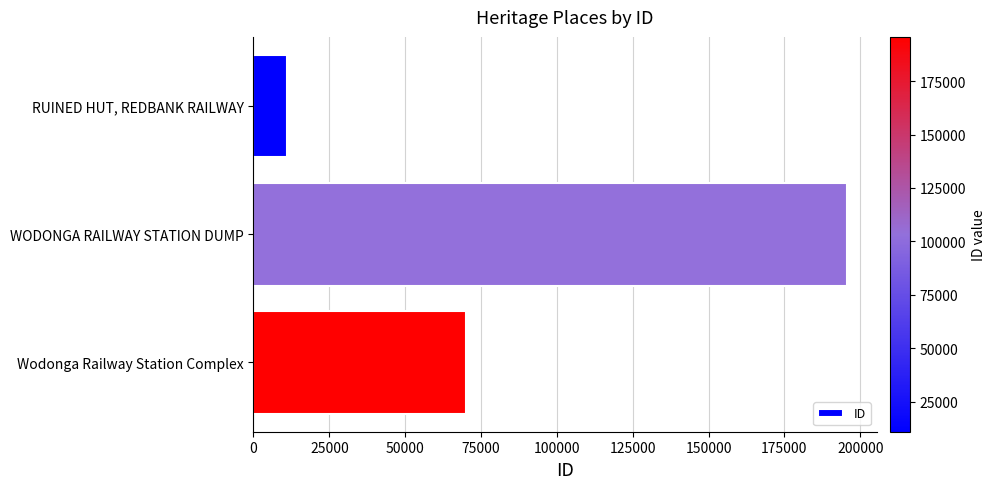

What is the smallest value displayed?

10917